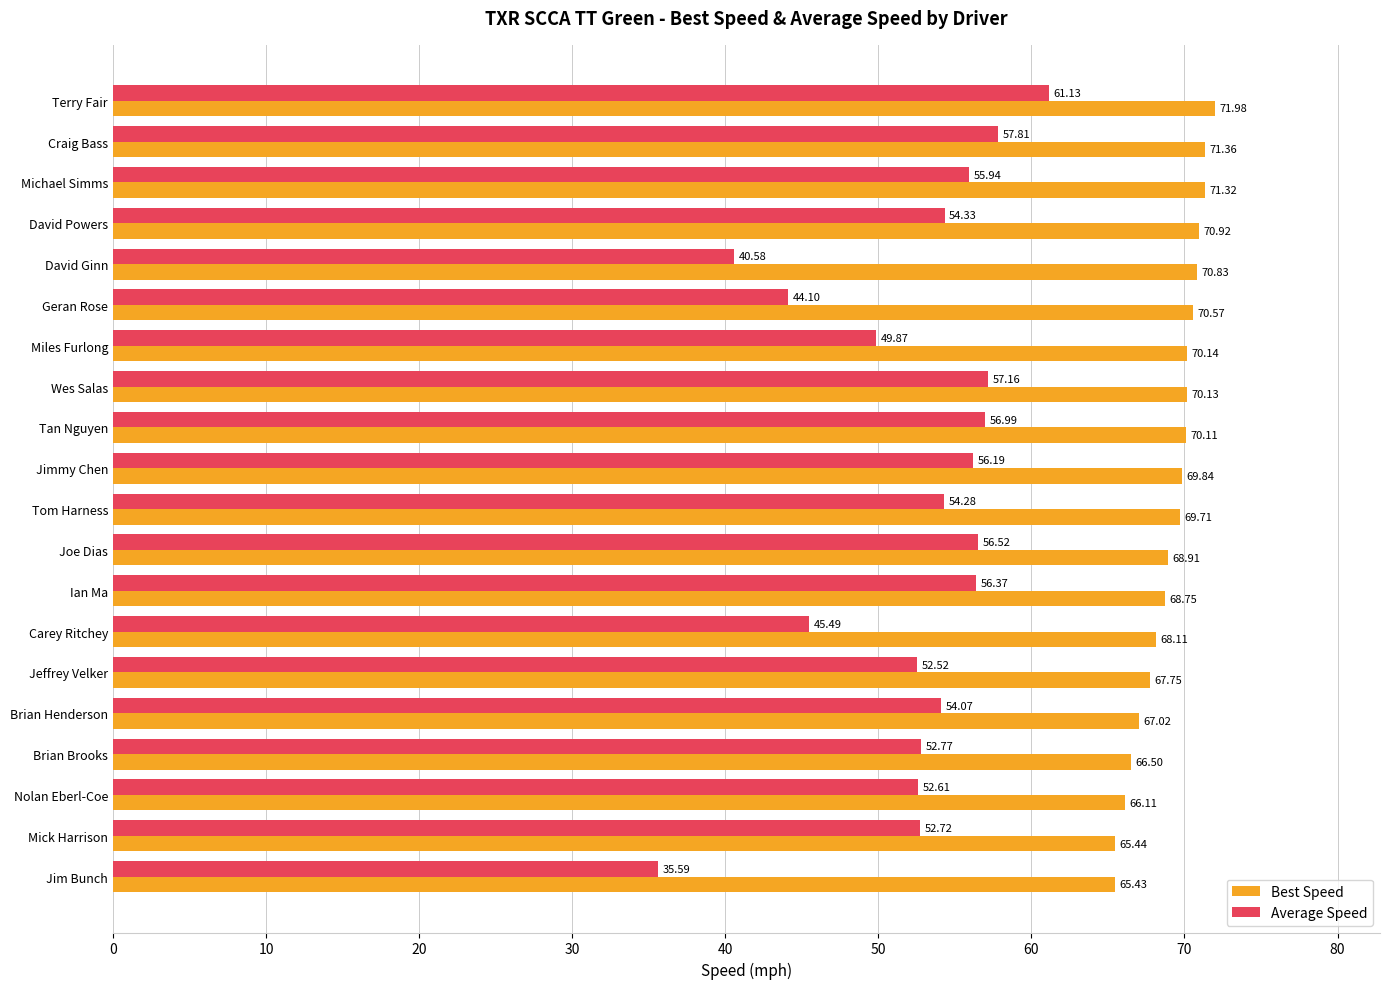

What is the maximum value for Average Speed?

61.1